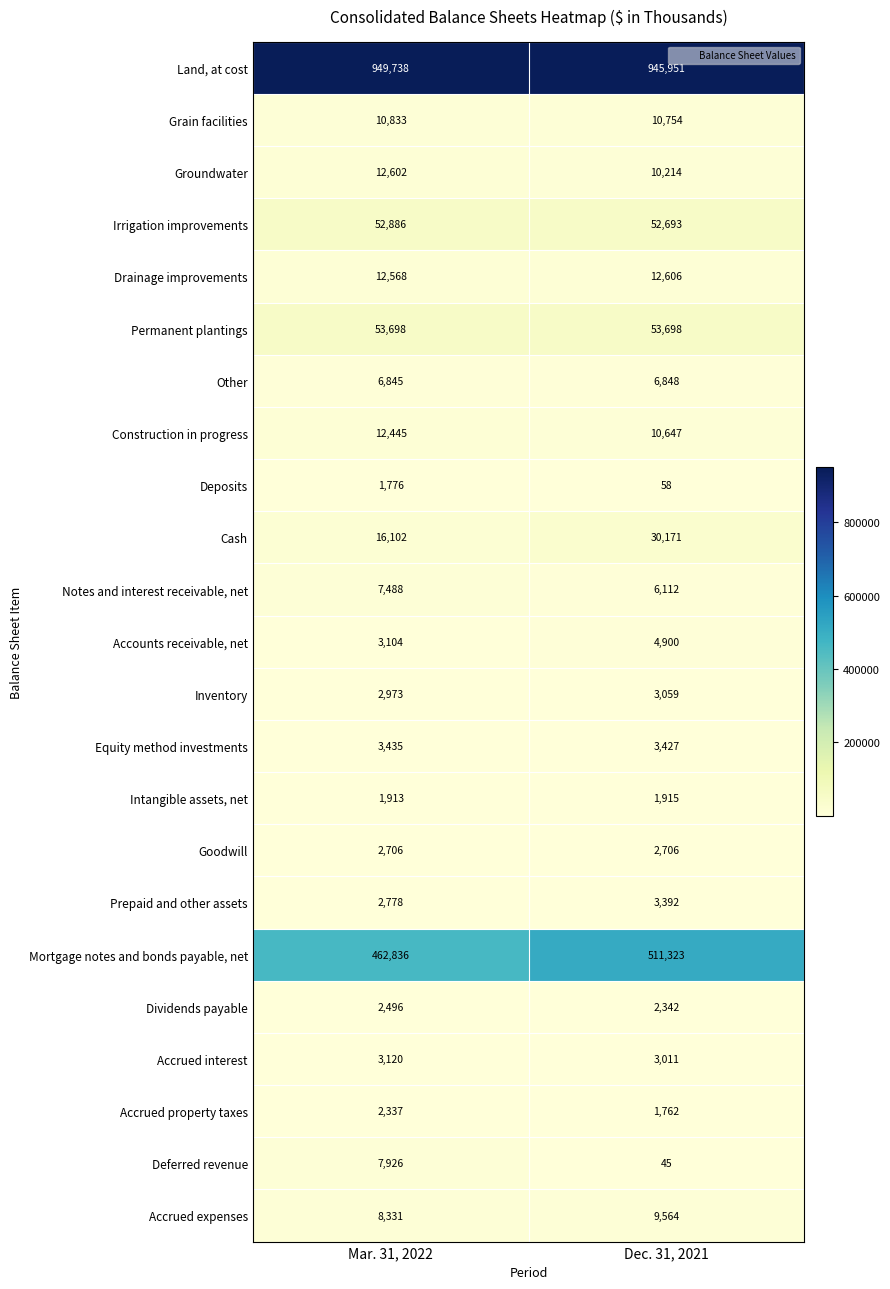

What is the average value of the Drainage improvements series?

12587